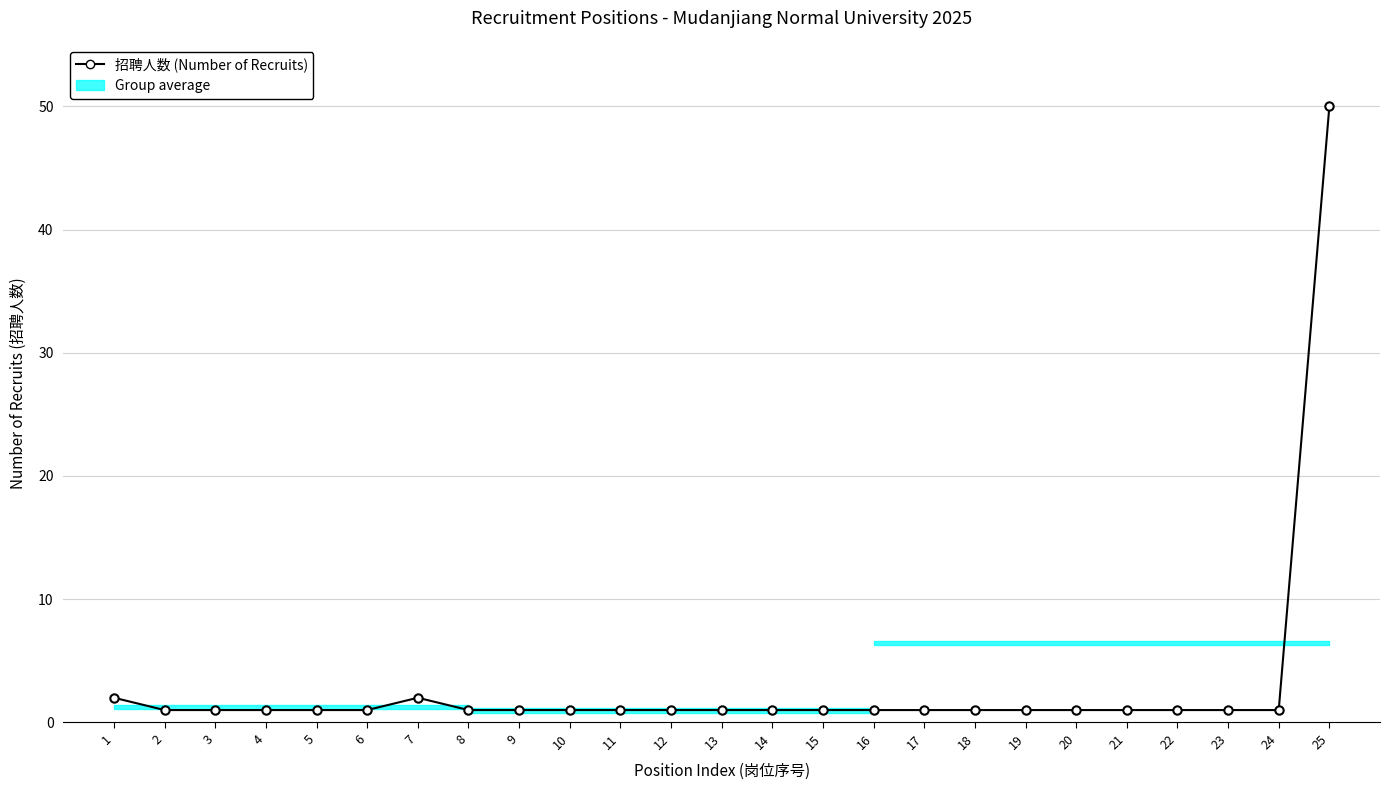

What is the difference between the maximum and second lowest values?

49